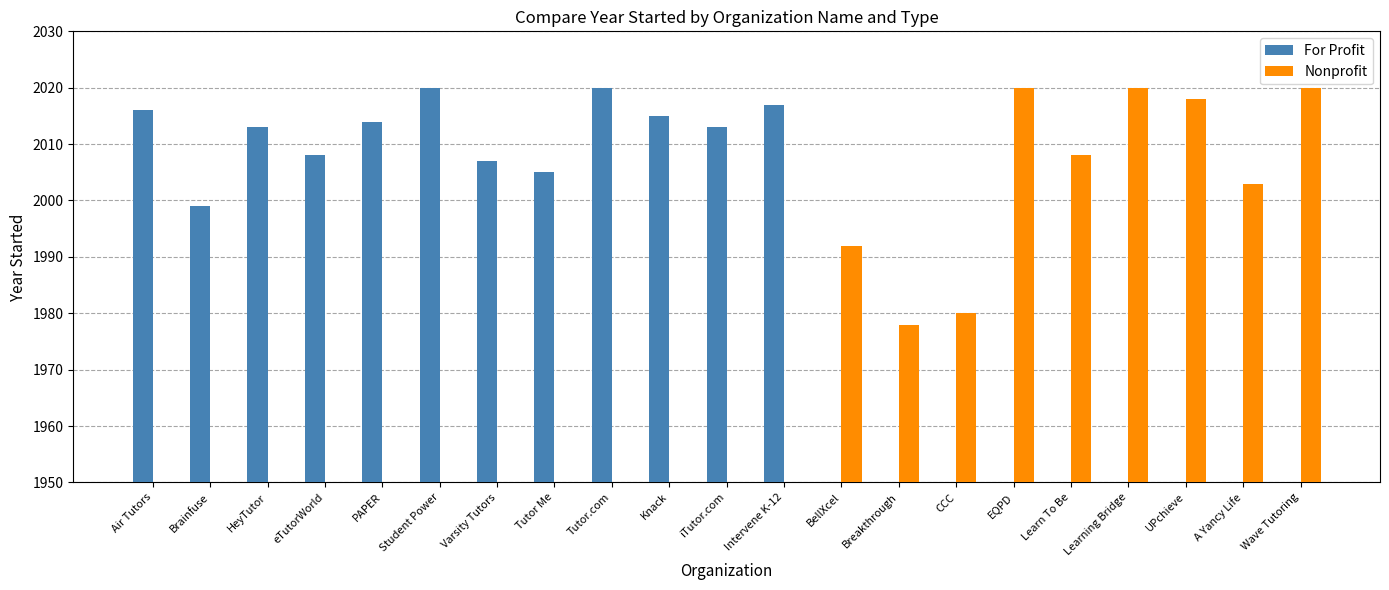

Which has a higher value, Learn To Be or A Yancy Life?

Learn To Be